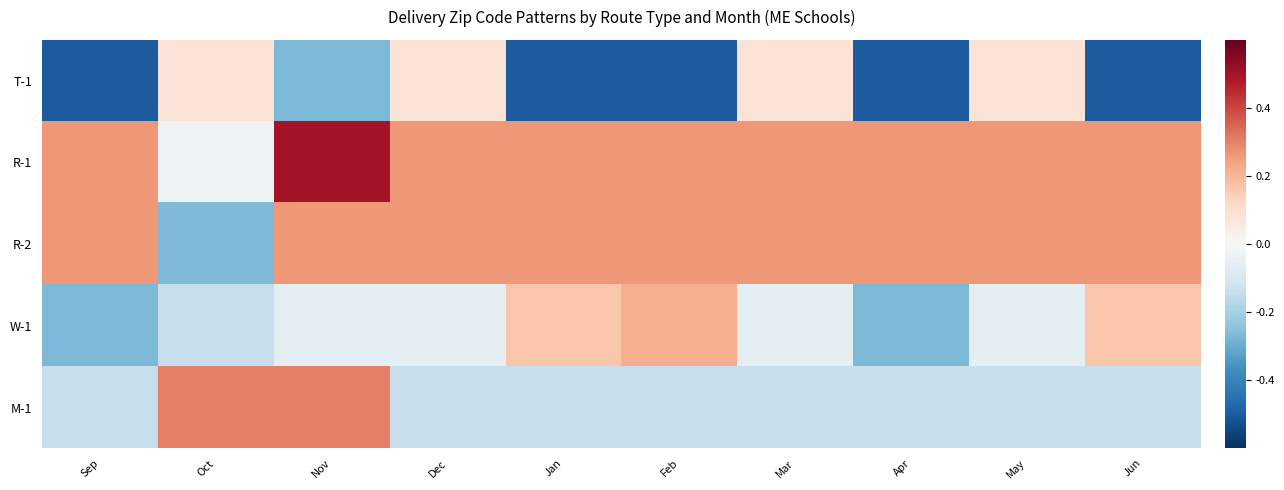

At which category is the sum across all series the highest?

Nov